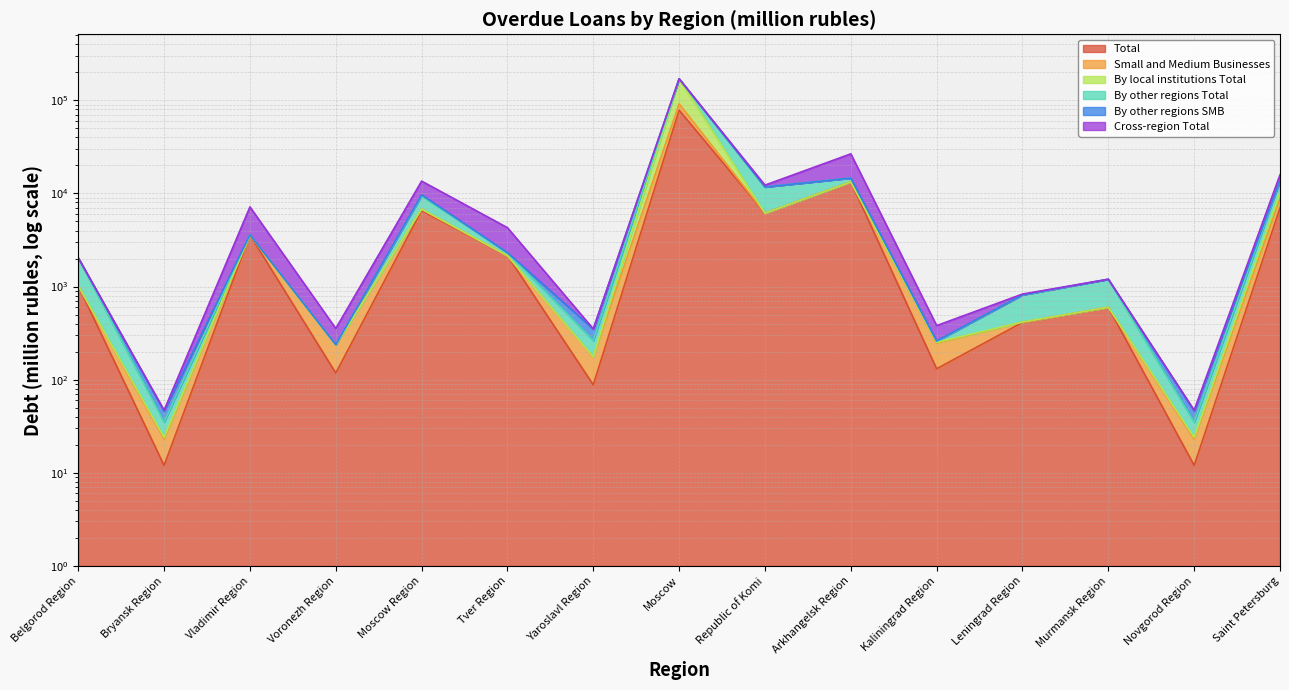

Where does the Total series first go above 1017?

Vladimir Region